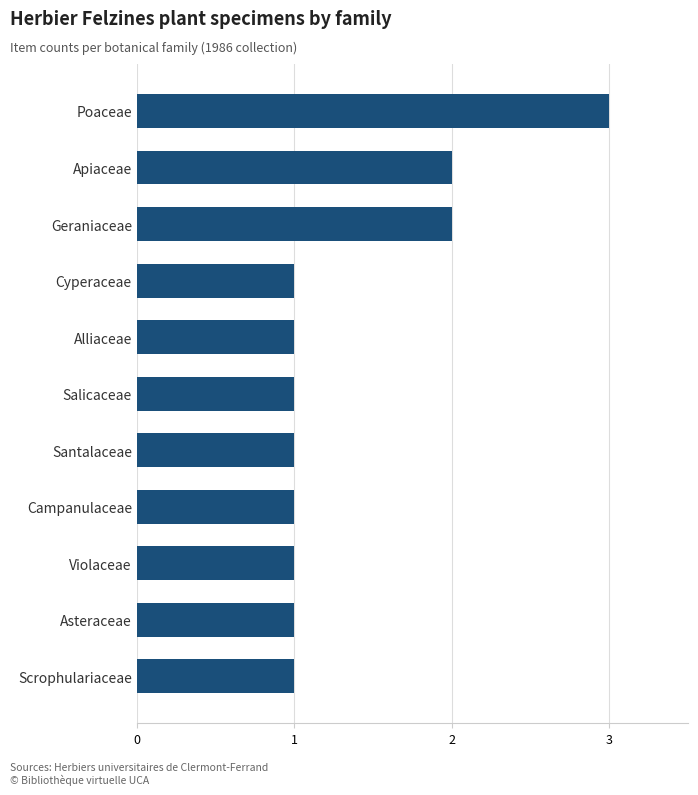

Does the chart contain stacked bars?

No